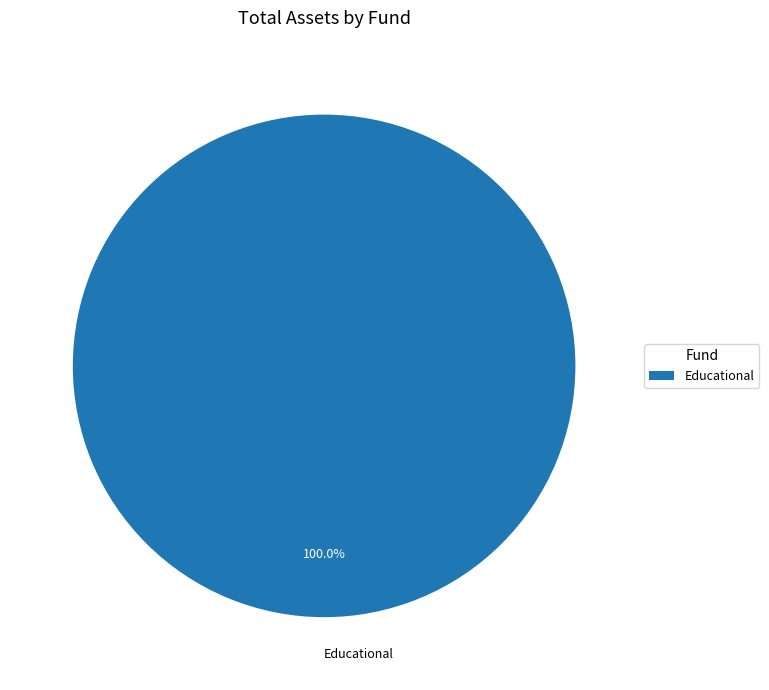

Does any single category account for the majority?

Yes